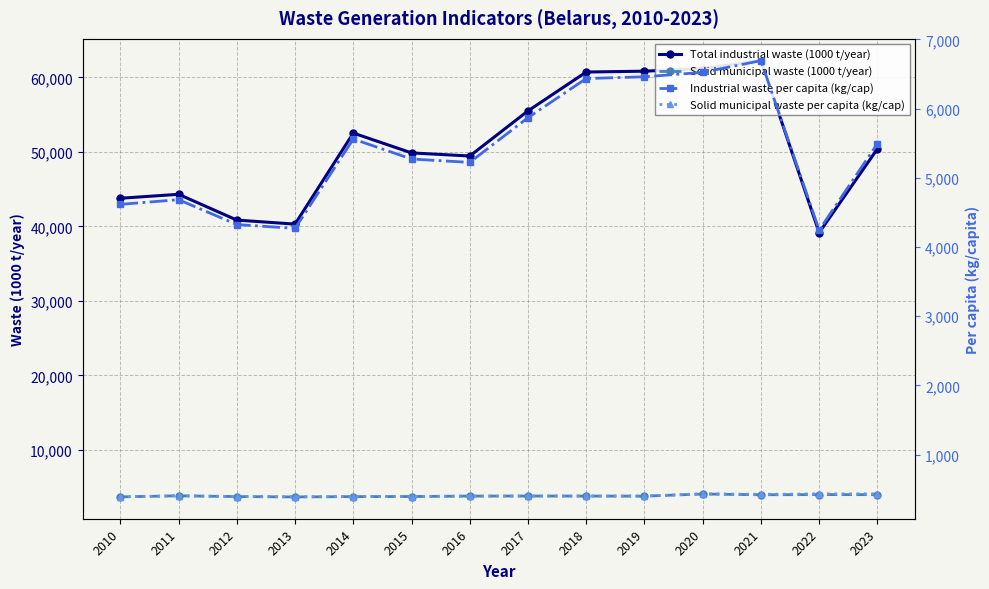

What is the sum of all Solid municipal waste (1000 t/year) values?

53582.2